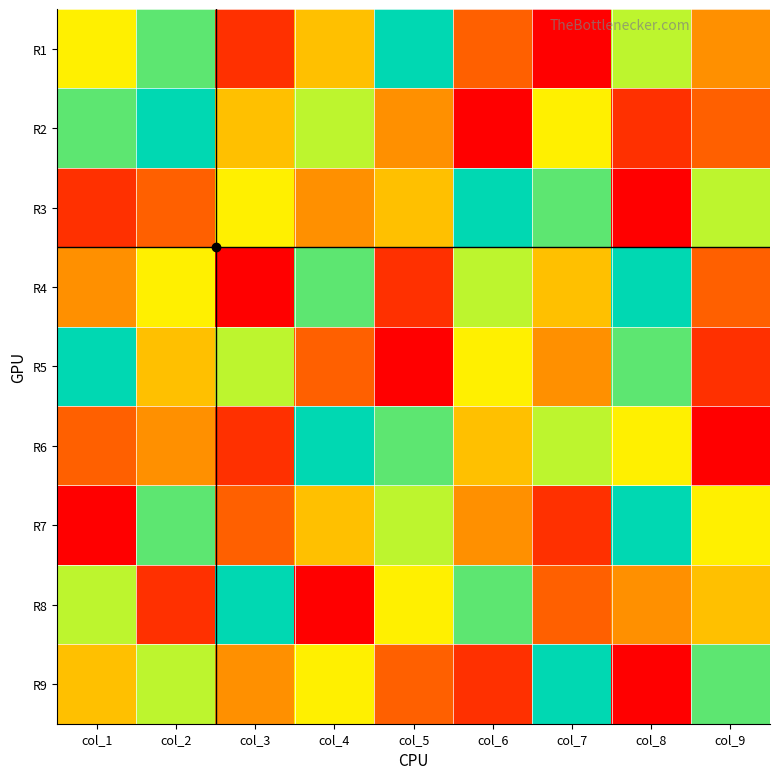

Which series changed the most between col_1 and col_2?

R7